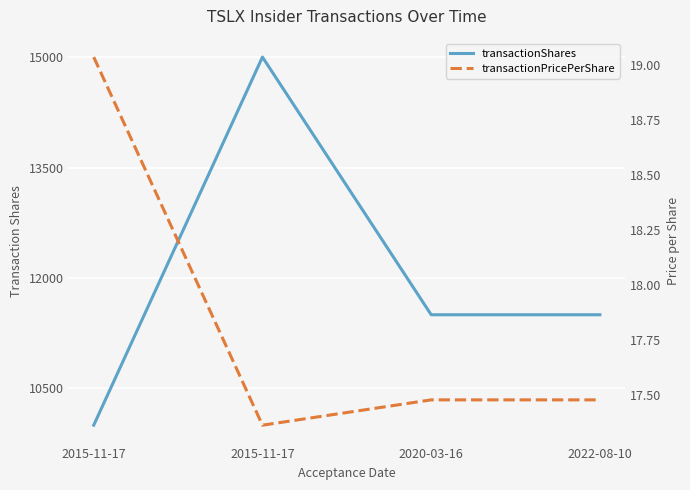

What is the label of the 2nd point from the left?

2015-11-17